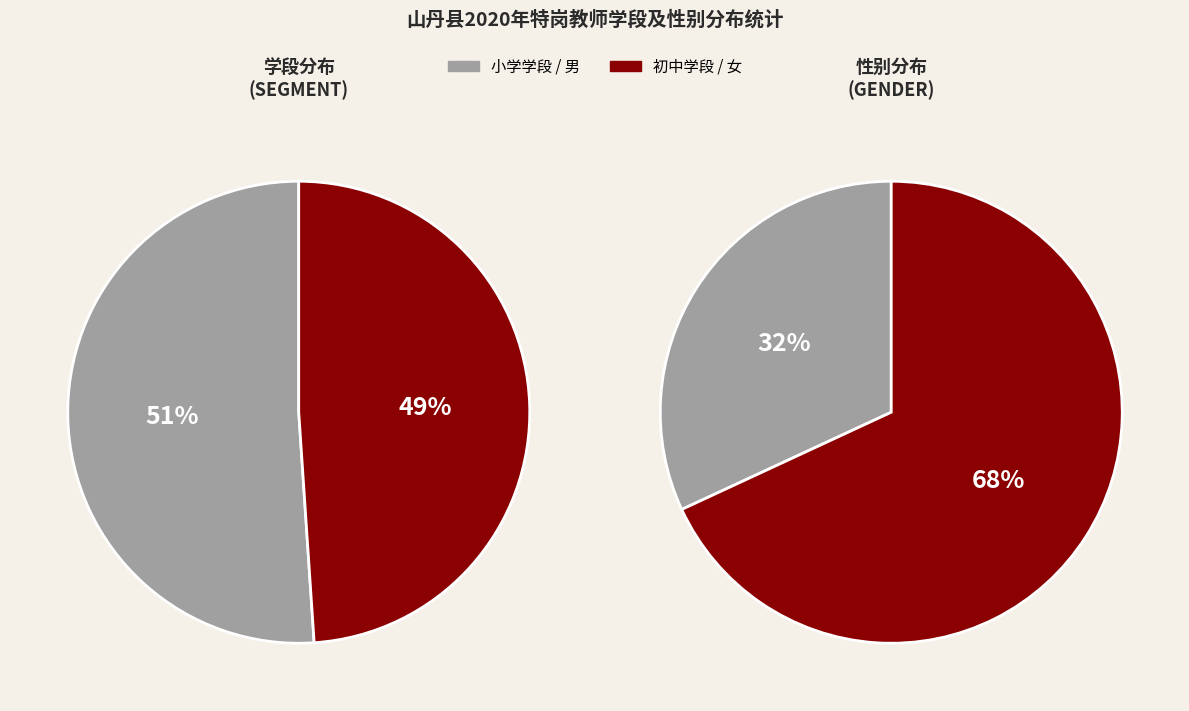

Count the number of slices in the pie.

2